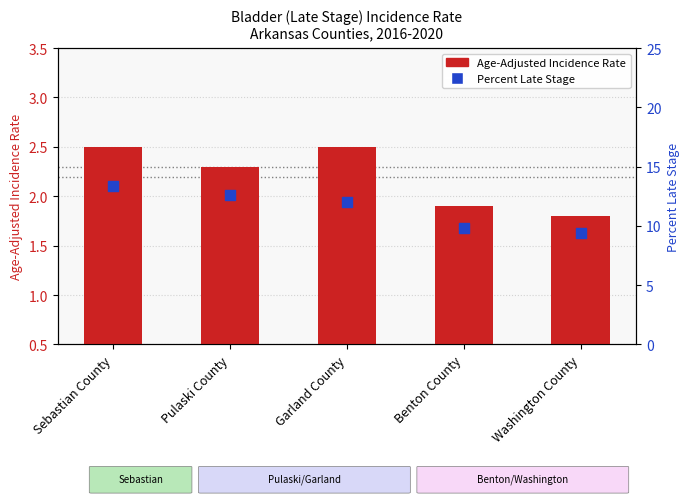

At which category is the sum across all series the highest?

Sebastian County